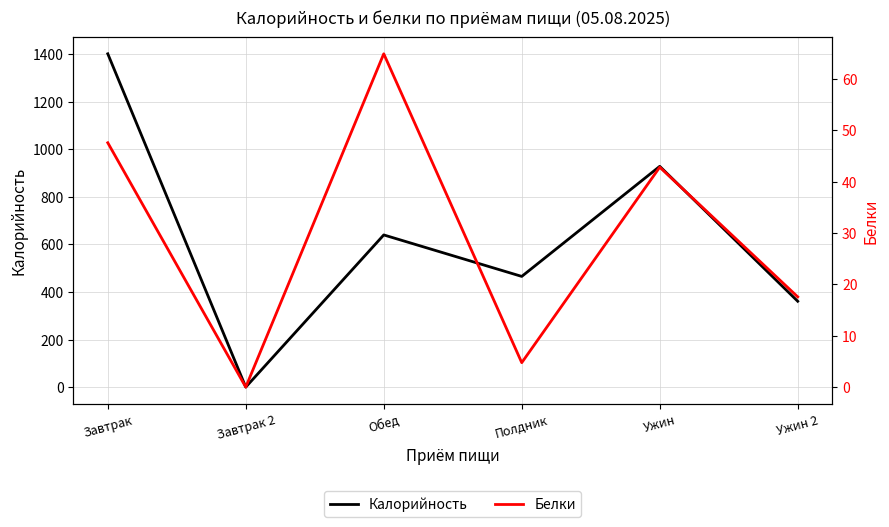

True or false: Белки has more than 0 points higher than both neighbors.

True